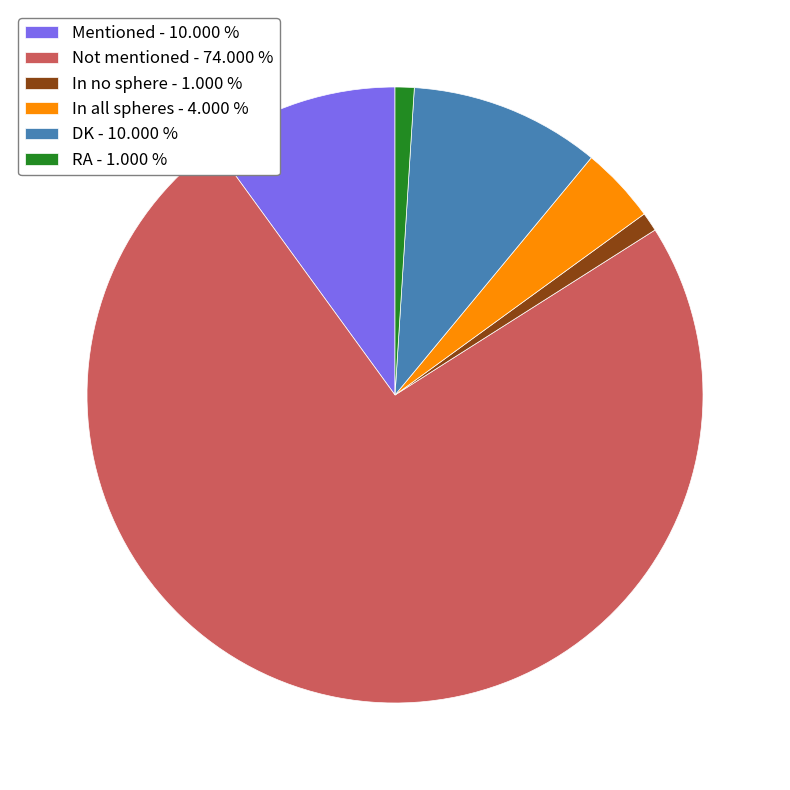

Which category accounts for the majority?

Not mentioned